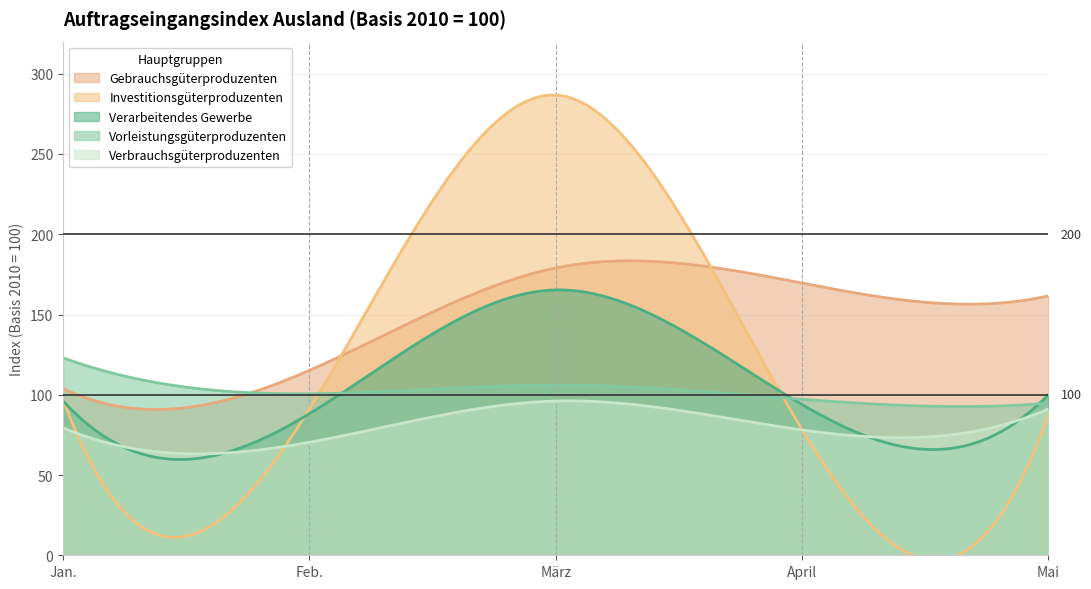

What is the label of the 1st point from the left?

Jan.